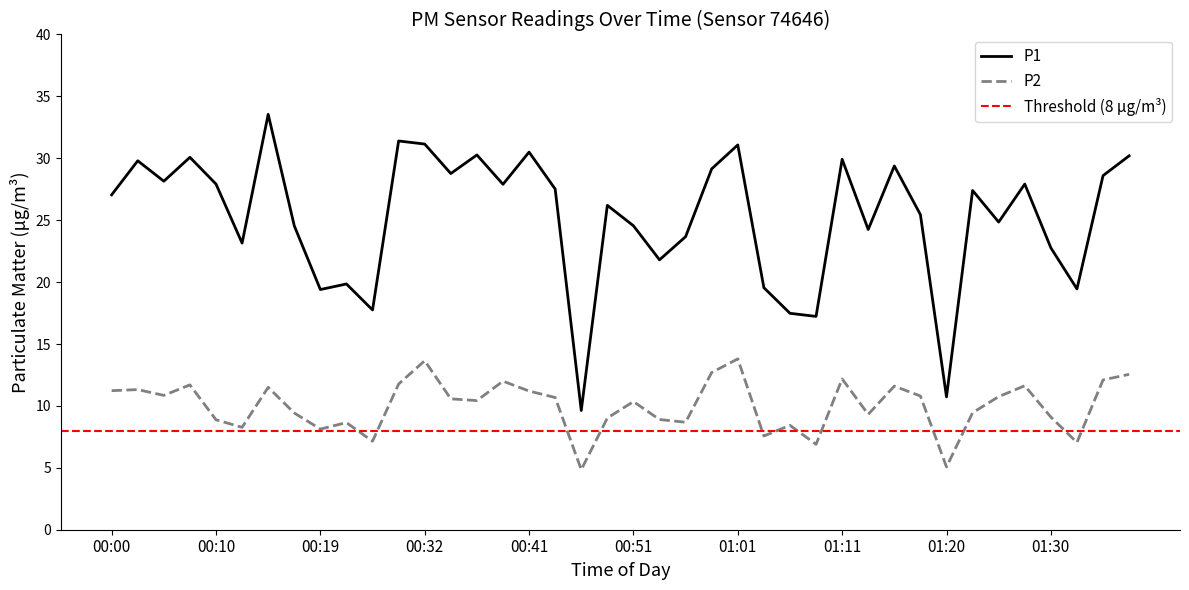

Where is the first local maximum for P2?

00:02